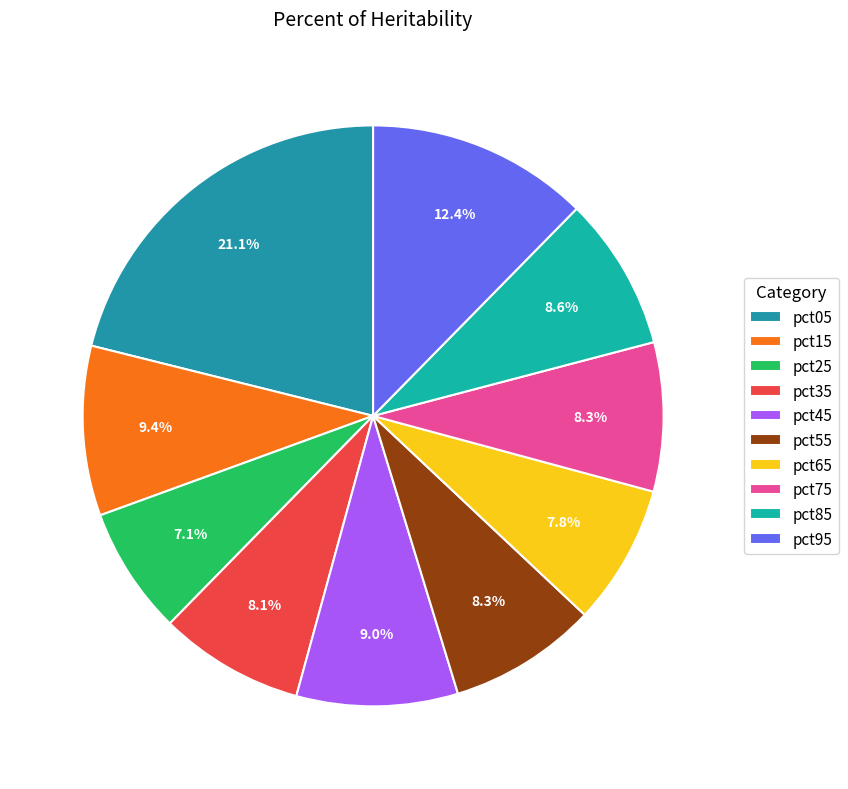

What portion of the pie excludes pct45?

91.0%